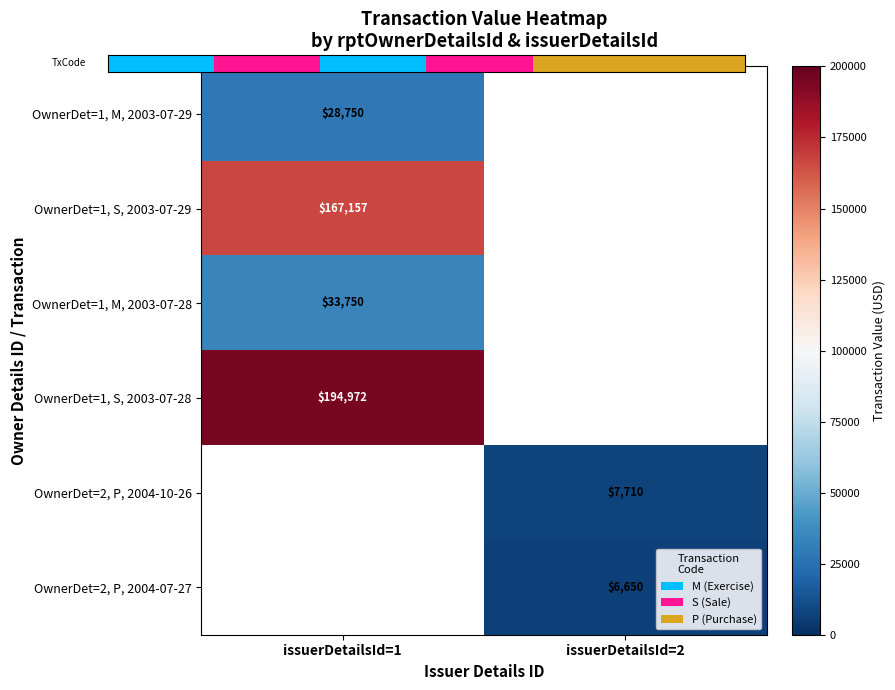

What is the smallest value displayed?

6650.0